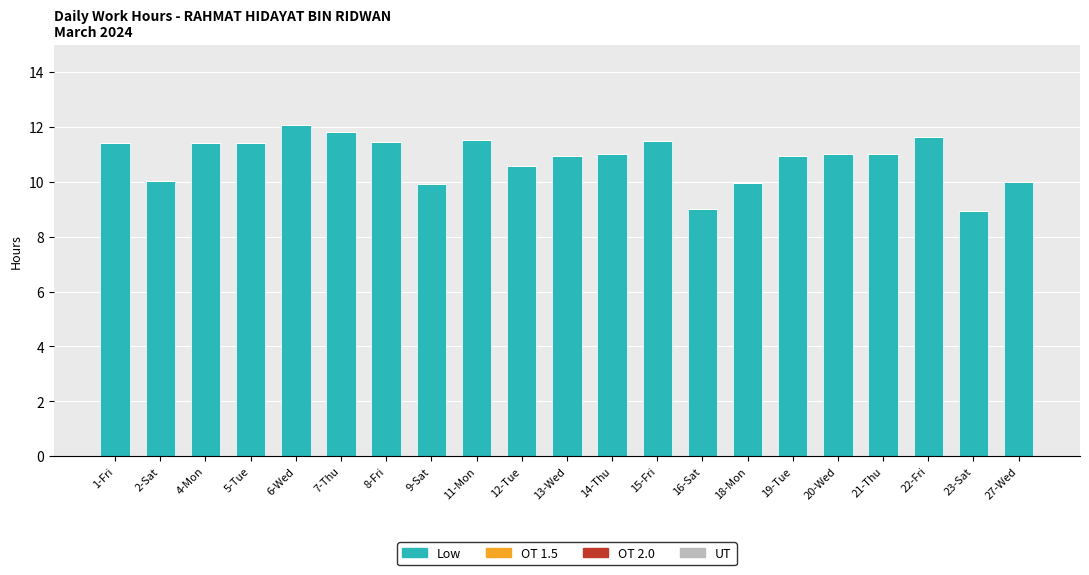

What is the ratio of the value at 5-Tue to the value at 12-Tue?

1.1